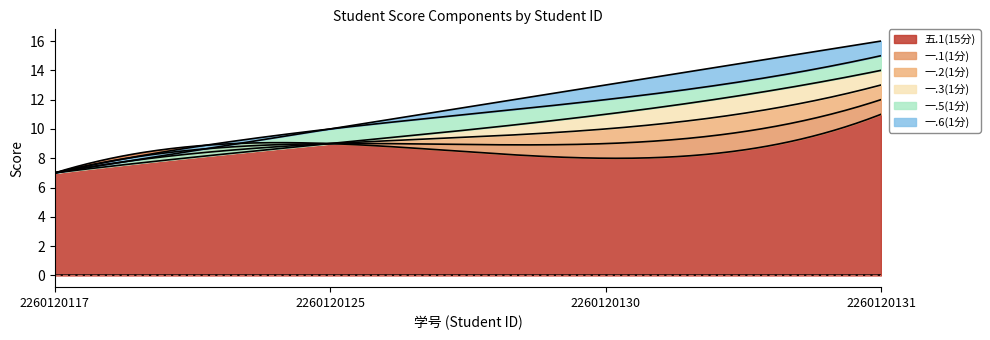

Between 2260120117 and 2260120131, which series saw the biggest shift?

五.1(15分)